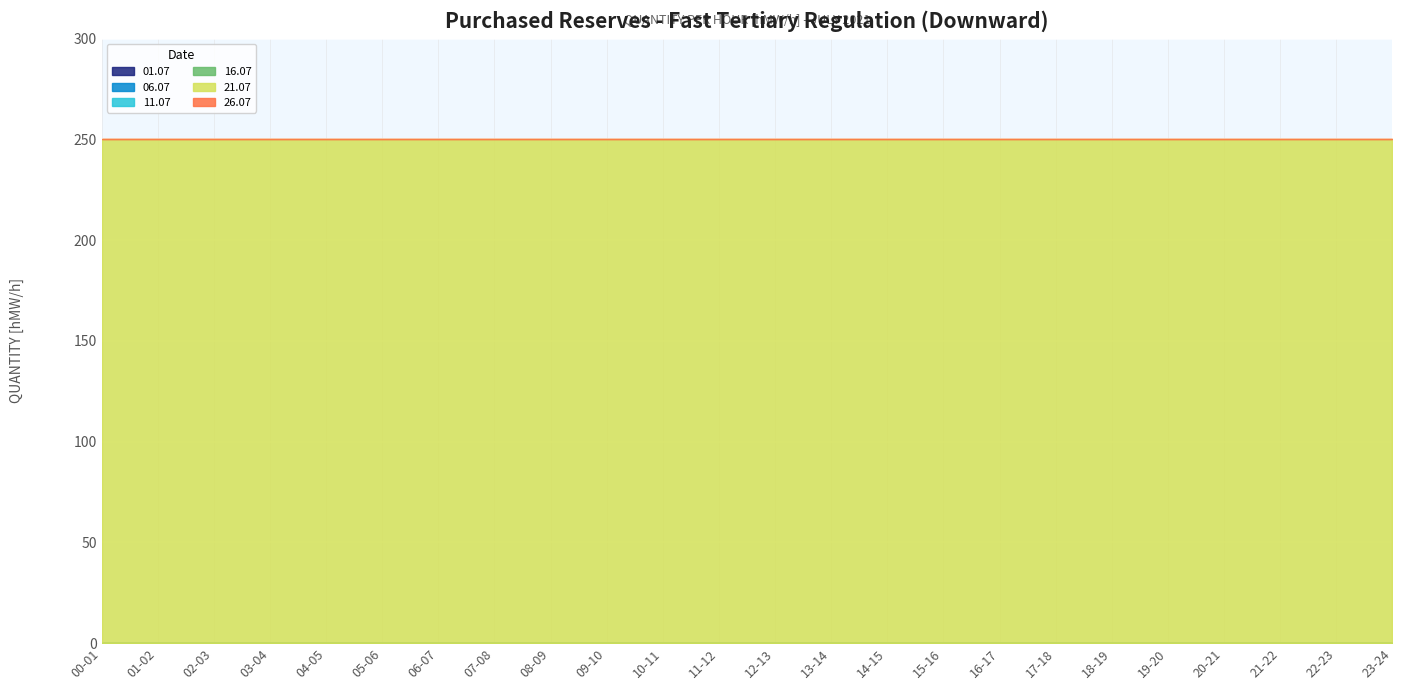

What position from the left is 22-23?

23